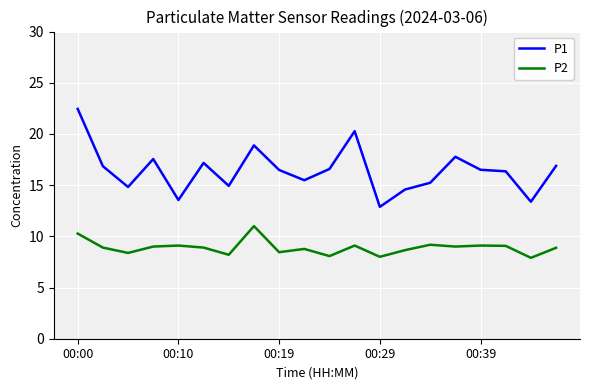

True or false: P1 and P2 intersect in this chart.

False